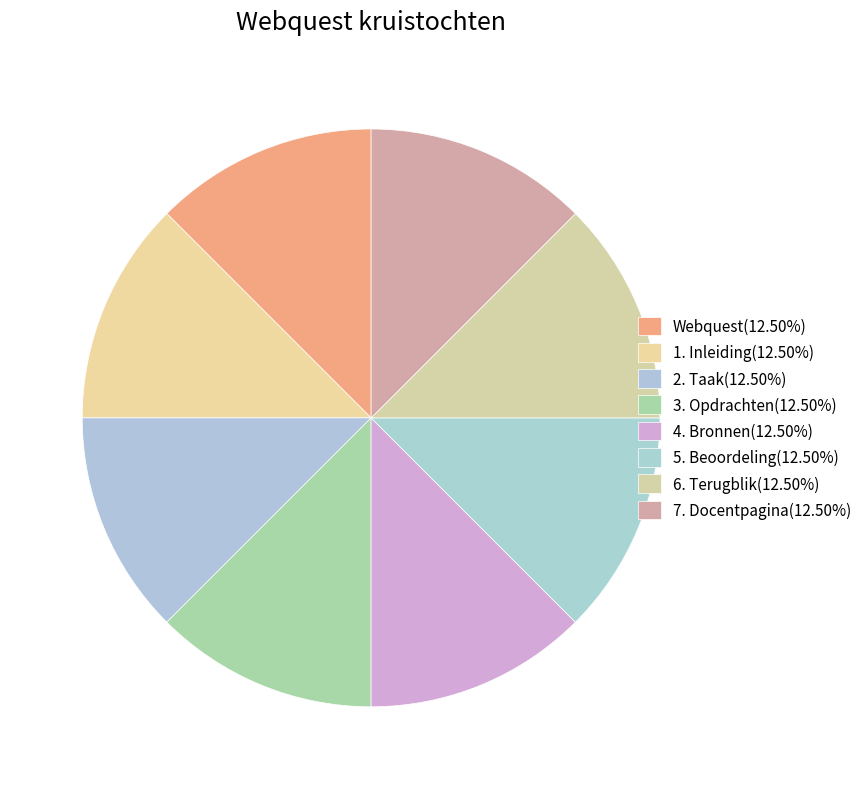

How many segments does this pie chart have?

8